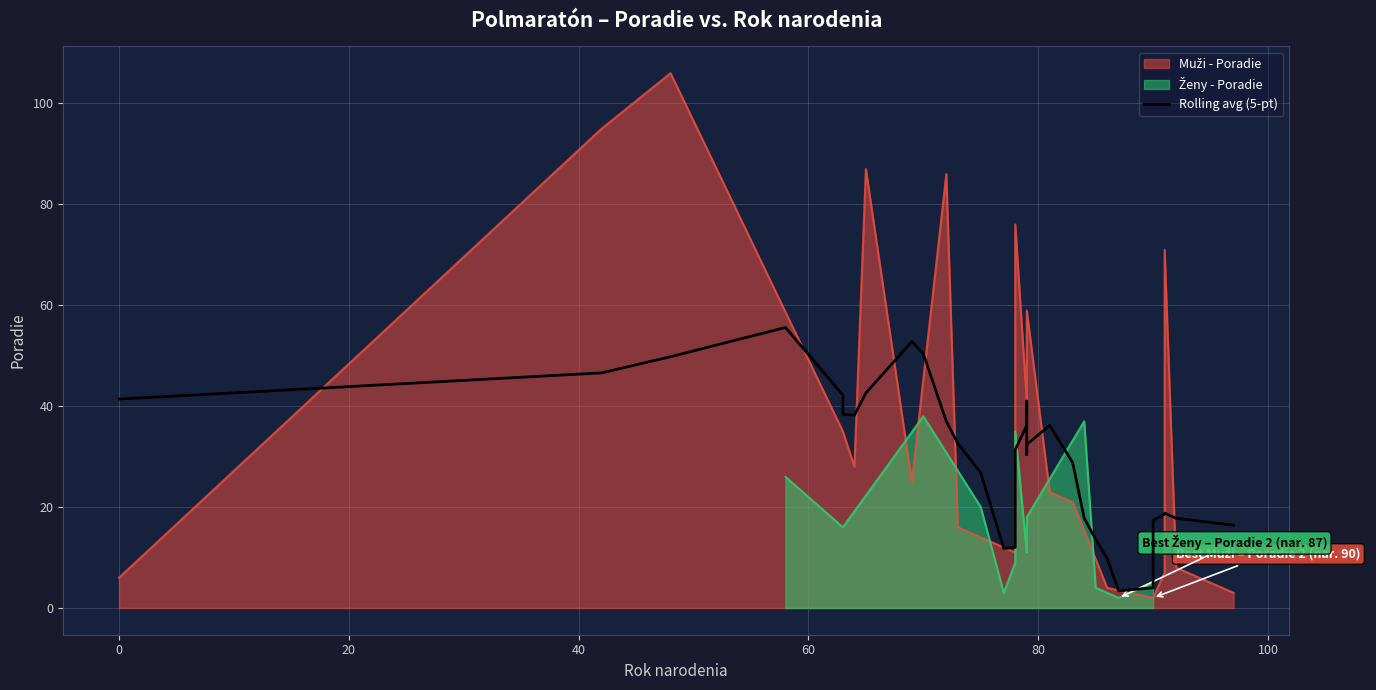

Reading left to right, transcribe all the data shown in this chart.

41.4	46.6	49.8	55.6	42.2	38.4	38.2	42.6	52.8	50.4	37.0	32.6	26.8	11.8	12.0	15.0	29.6	30.0	31.4	36.2	41.0	30.4	32.4	36.2	28.8	17.8	13.6	9.8	3.4	4.0	17.4	18.6	18.8	17.8	16.4